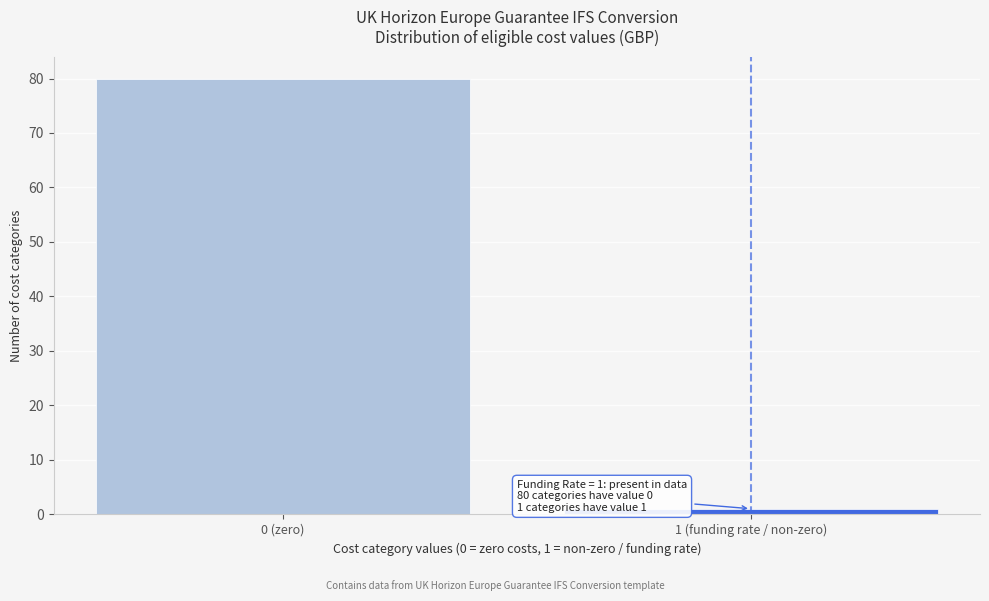

Reading left to right, transcribe all the data shown in this chart.

80	1